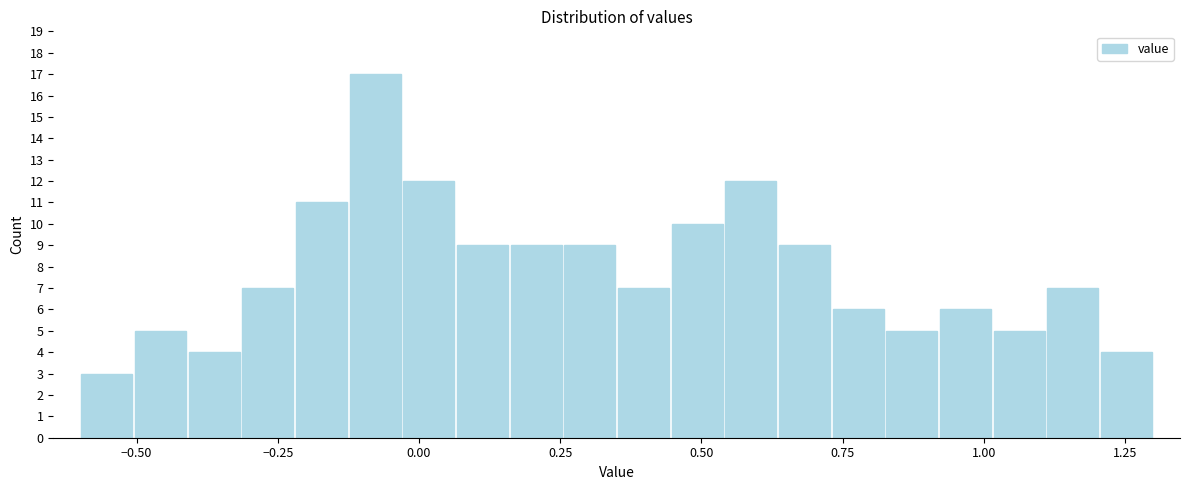

Around what value on the x-axis is the tallest bar? Give the approximate position of its centre, as read against the axis.

-0.10